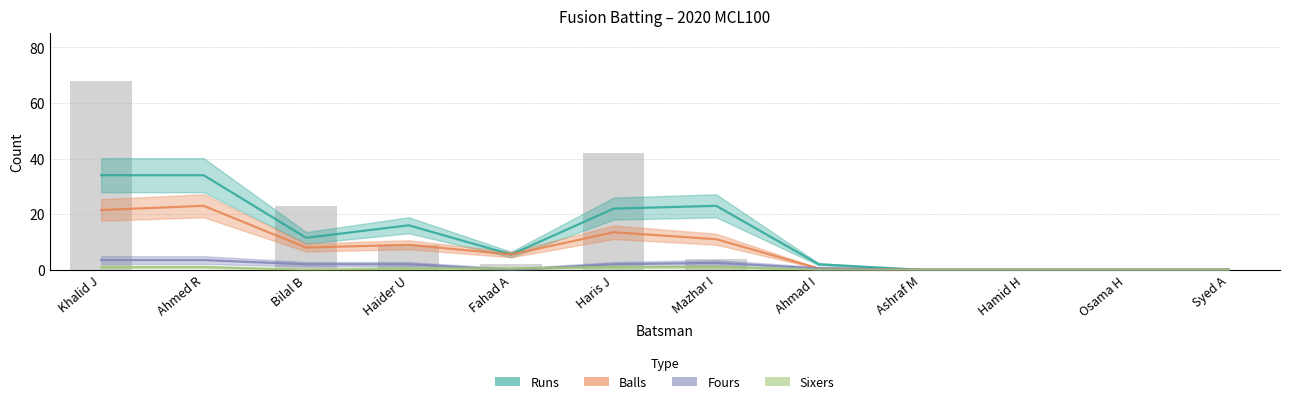

Which has a higher value, Syed A or Haider U?

Haider U